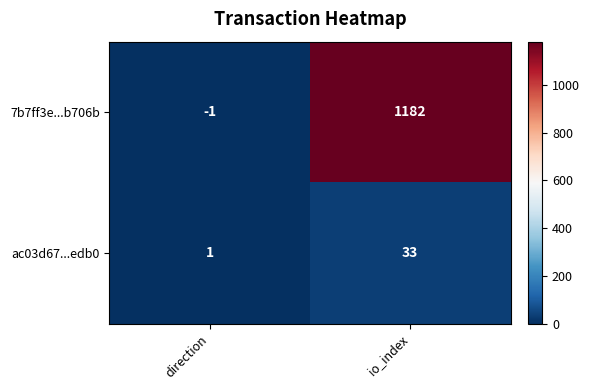

How many distinct data groups are displayed?

2